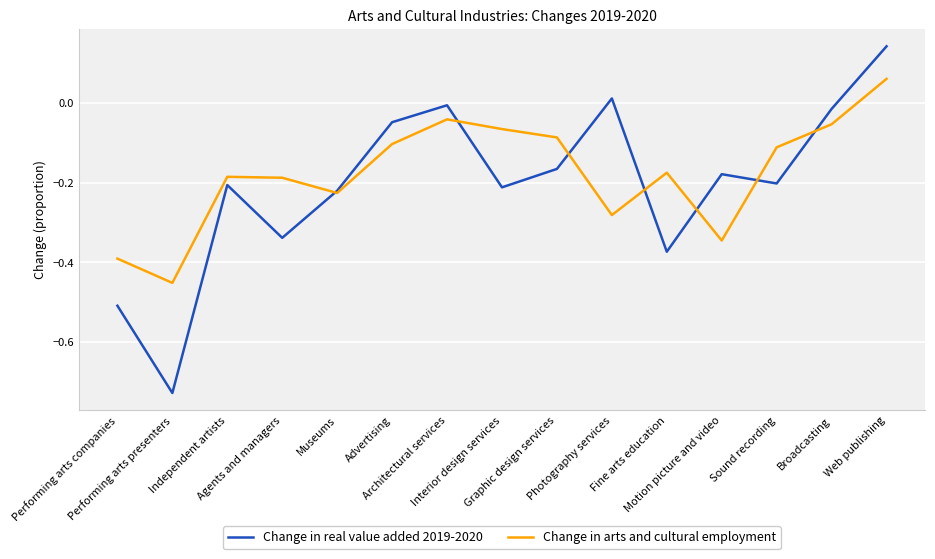

At Broadcasting, list the series in order from smallest to largest.

Change in arts and cultural employment, Change in real value added 2019-2020